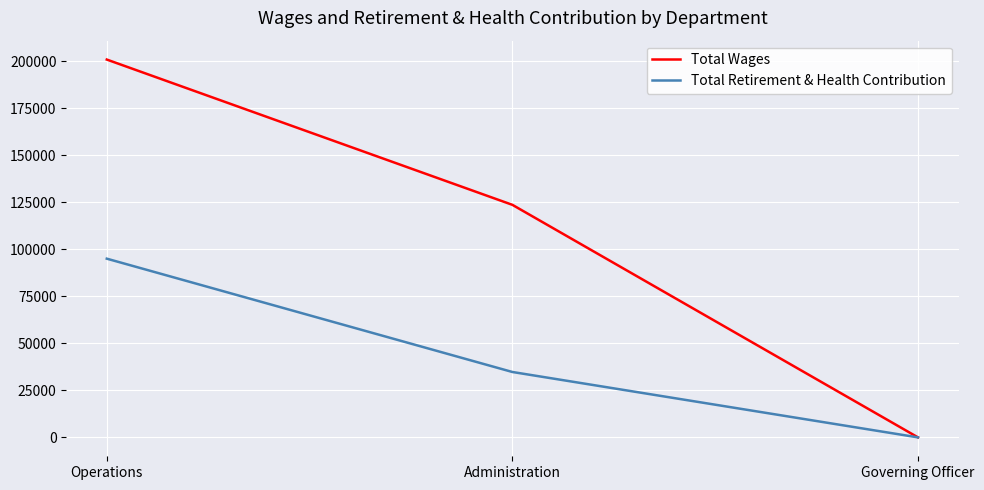

List the series in order of their peak value, lowest first.

Total Retirement & Health Contribution, Total Wages